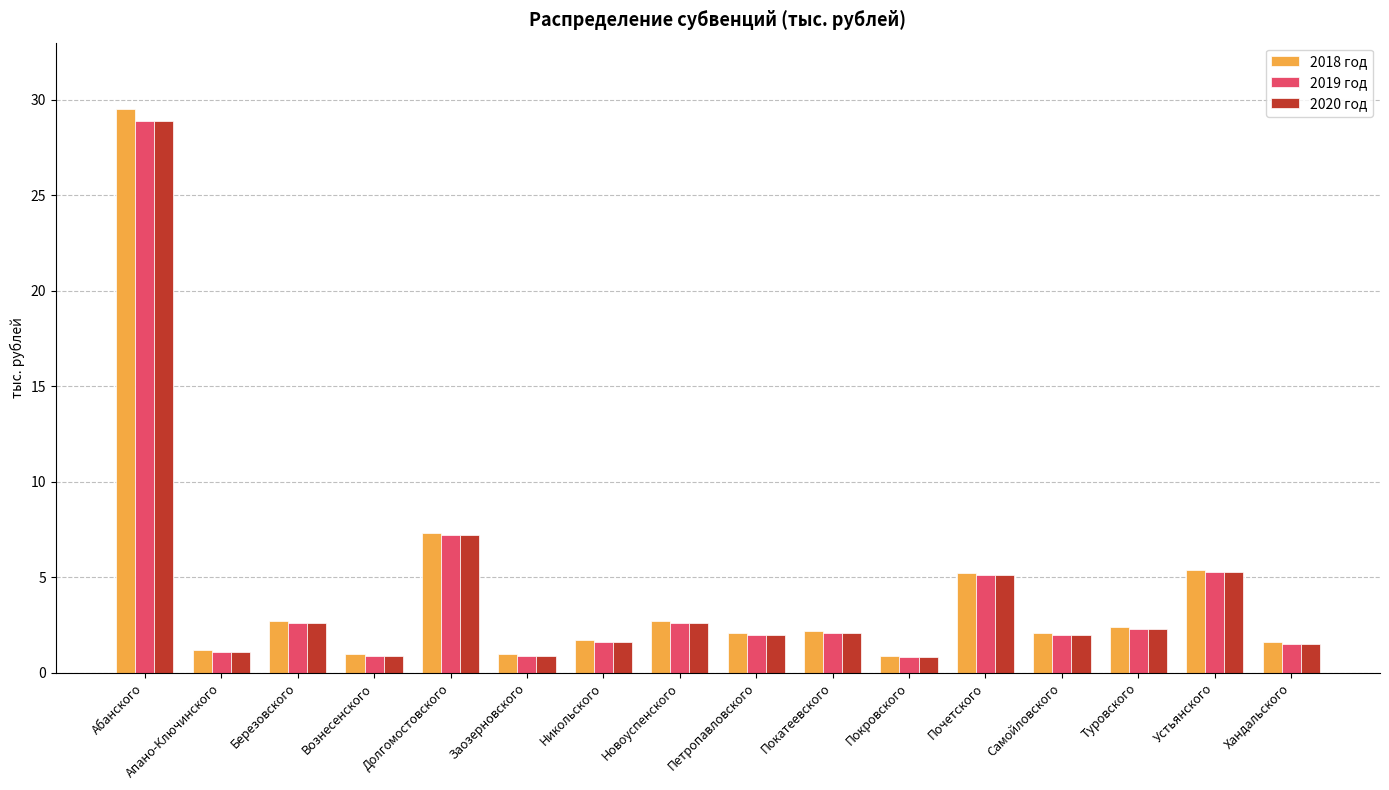

The value of 2018 год at Петропавловского is 0.5. True or false?

False